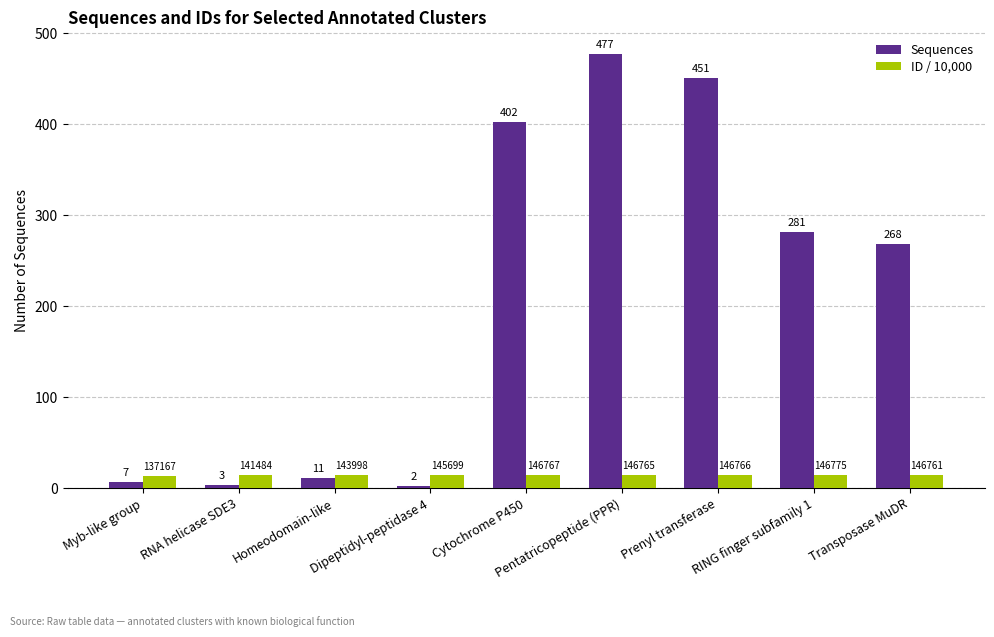

What is the difference between the Sequences values at Homeodomain-like and Prenyl transferase?

440.0